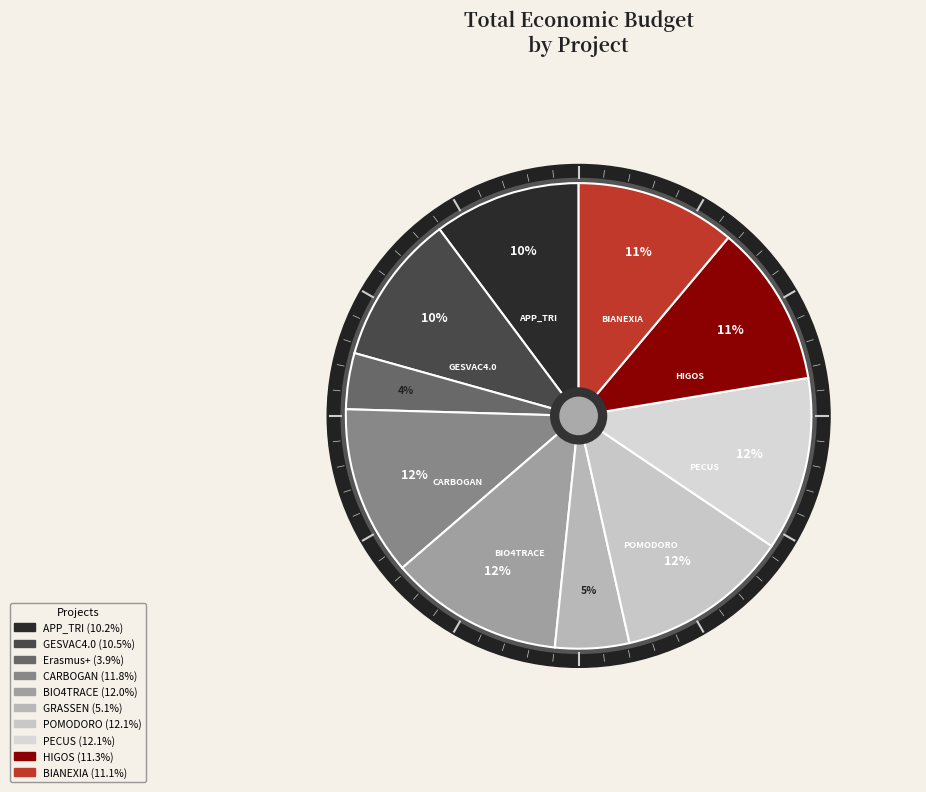

Is the sum of GRASSEN and PECUS greater than half?

No